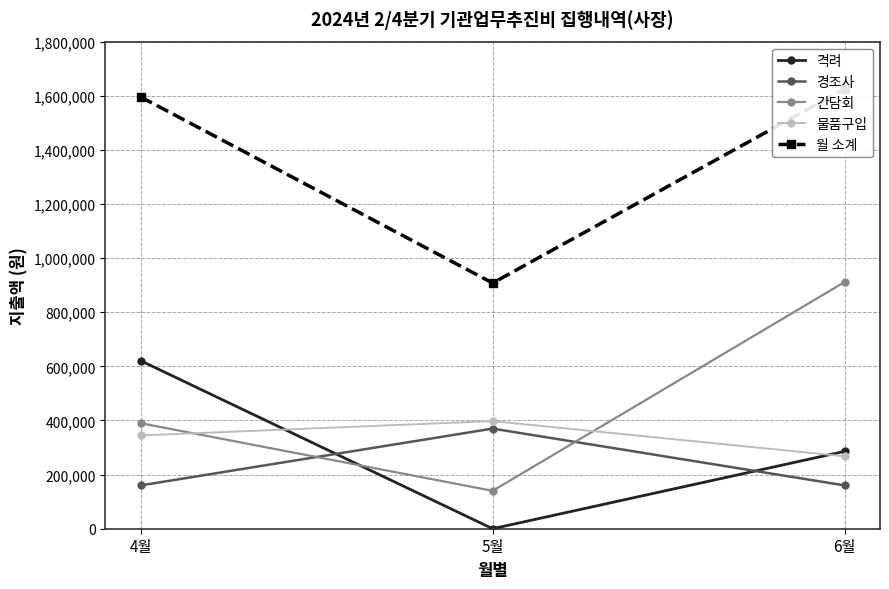

Is it true that 격려 equals 621100 at 4월?

True